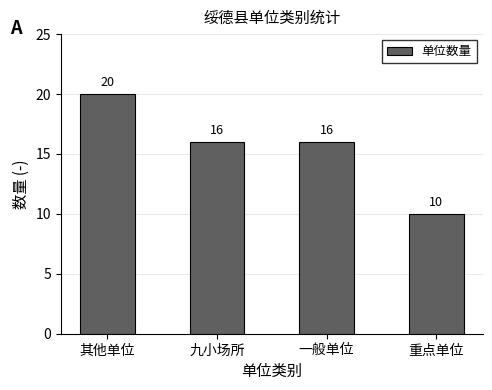

Count the values in the range 16 to 20.

3